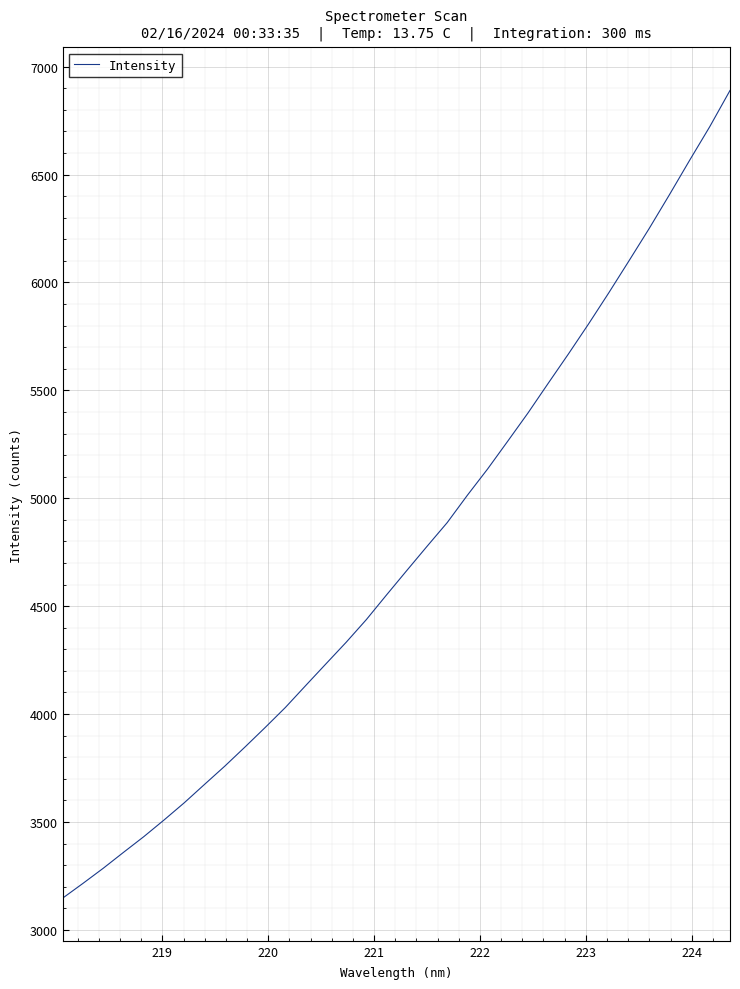

What is the smallest value displayed?

3147.5